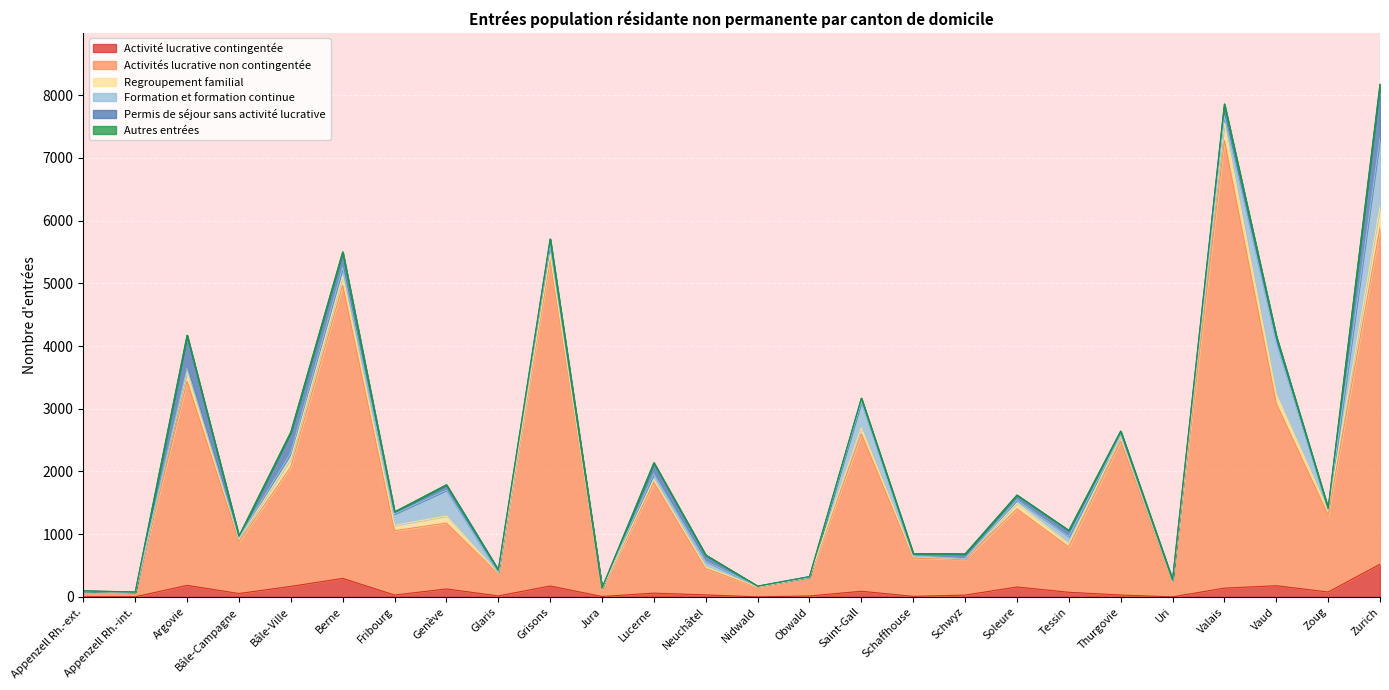

What position from the left is Tessin?

20